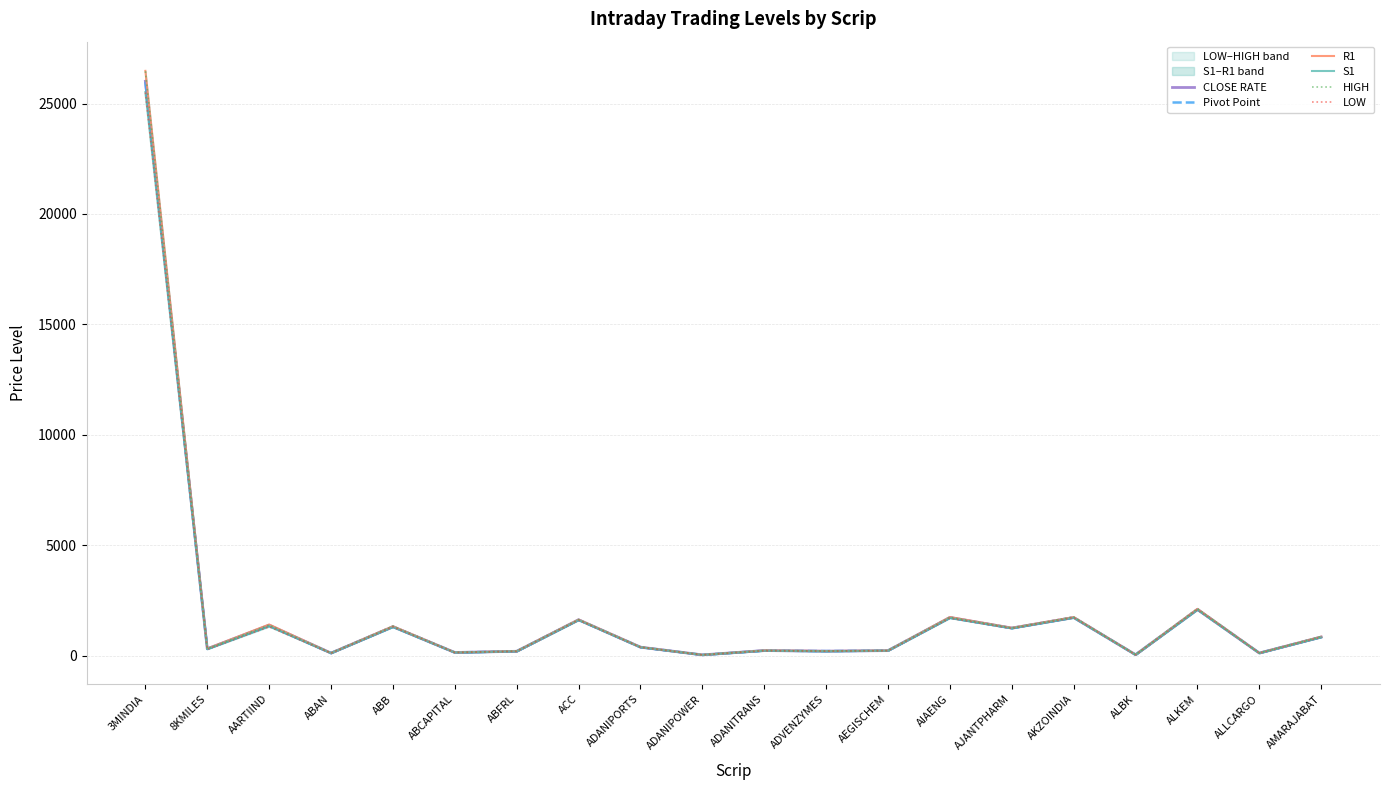

What is the value of the CLOSE RATE point at the 6th from the left?

143.3